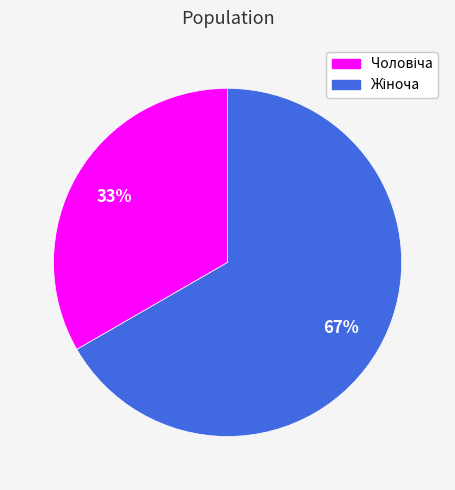

To the nearest percent, what is the average slice percentage?

50%